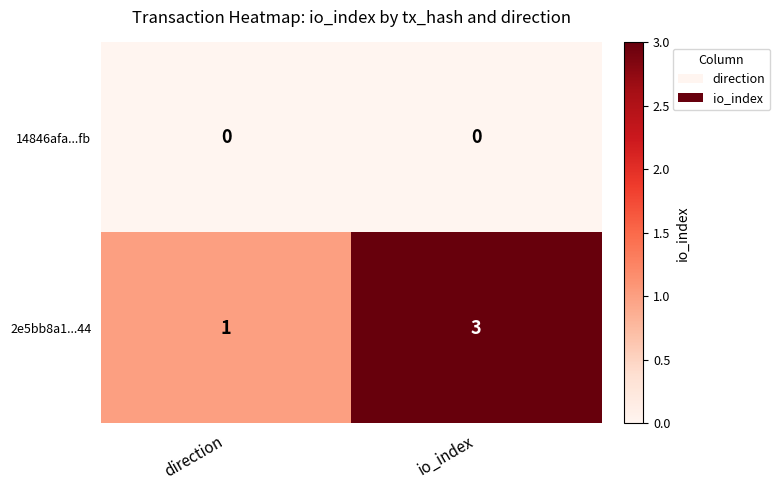

Count the number of data series in this chart.

2